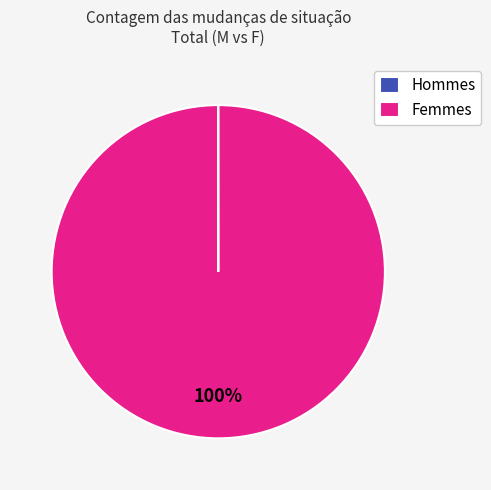

To the nearest percent, what percentage of the pie is Femmes?

100%